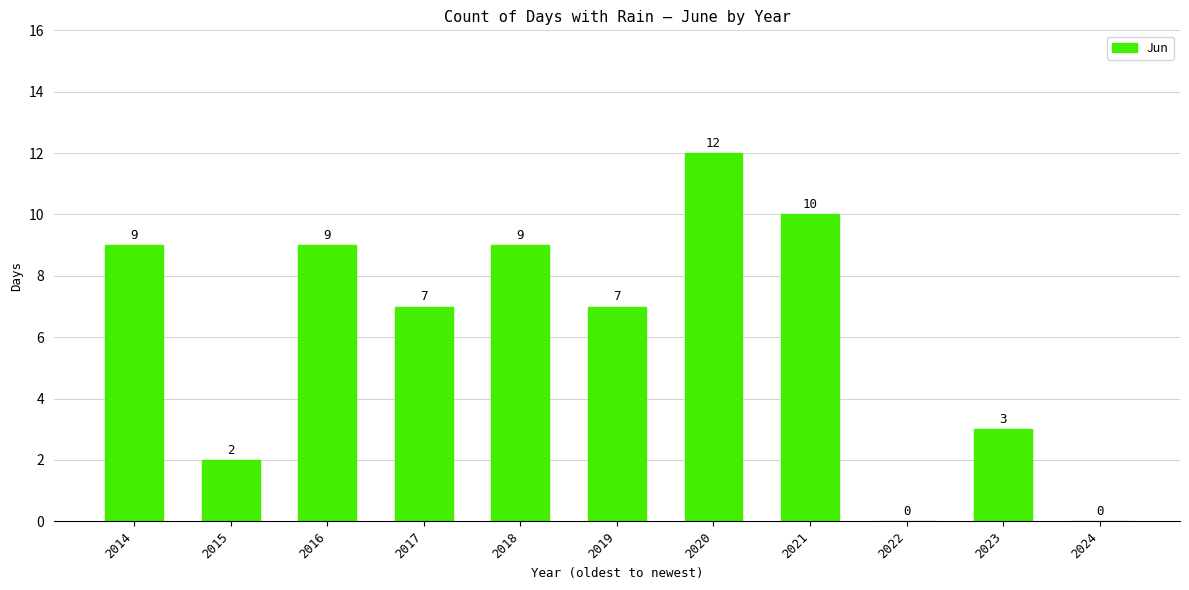

What is the approximate value at 2020, to the nearest 5?

10